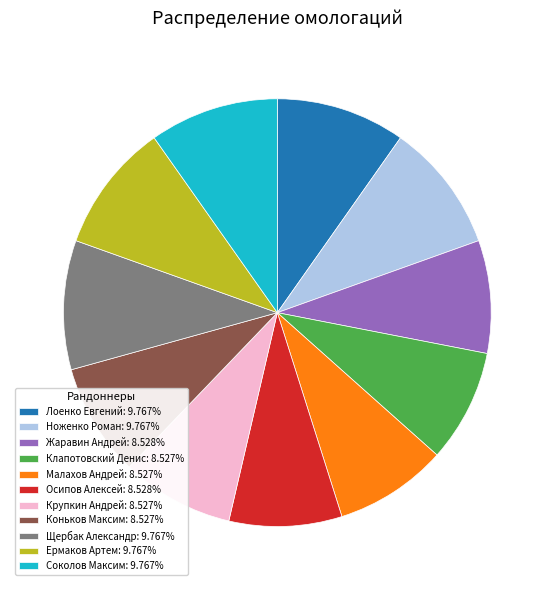

True or false: Ноженко Роман accounts for 10% of the total.

True